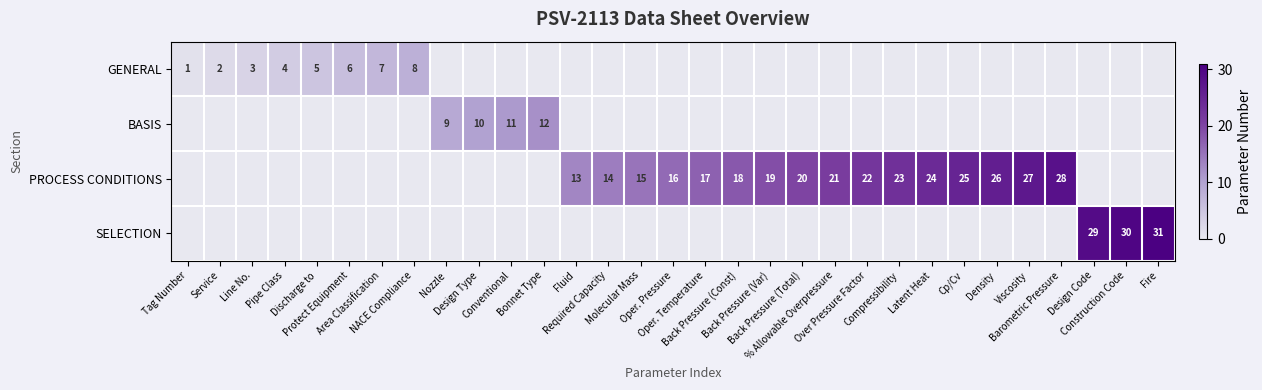

Rank the categories by SELECTION value from highest to lowest.

Fire, Construction Code, Design Code, Tag Number, Service, Line No., Pipe Class, Discharge to, Protect Equipment, Area Classification, NACE Compliance, Nozzle, Design Type, Conventional, Bonnet Type, Fluid, Required Capacity, Molecular Mass, Oper. Pressure, Oper. Temperature, Back Pressure (Const), Back Pressure (Var), Back Pressure (Total), % Allowable Overpressure, Over Pressure Factor, Compressibility, Latent Heat, Cp/Cv, Density, Viscosity, Barometric Pressure